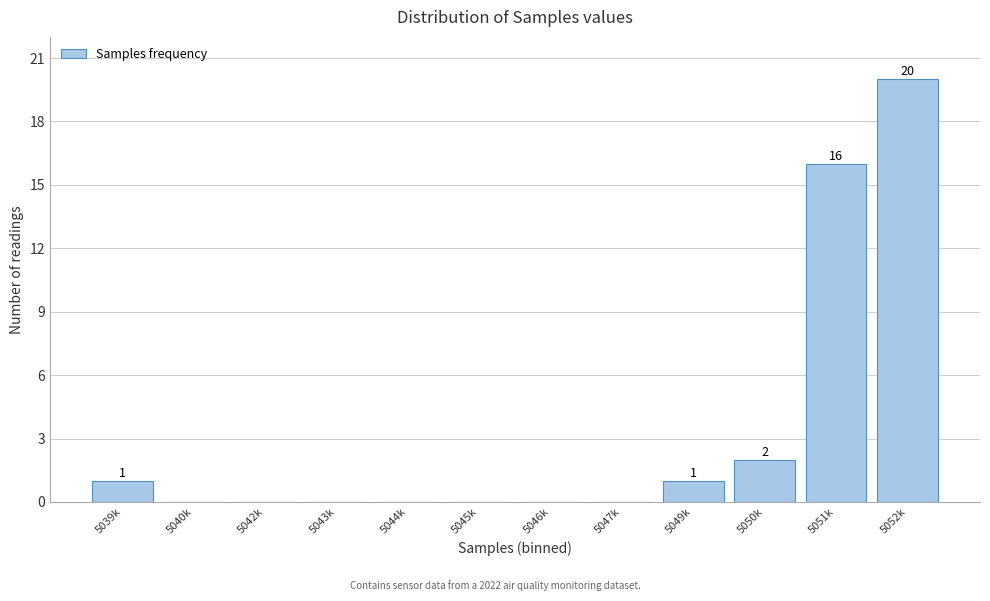

Reading right to left, what are all the values shown in this chart?

5052k=20	5051k=16	5050k=2	5049k=1	5047k=0	5046k=0	5045k=0	5044k=0	5043k=0	5042k=0	5040k=0	5039k=1